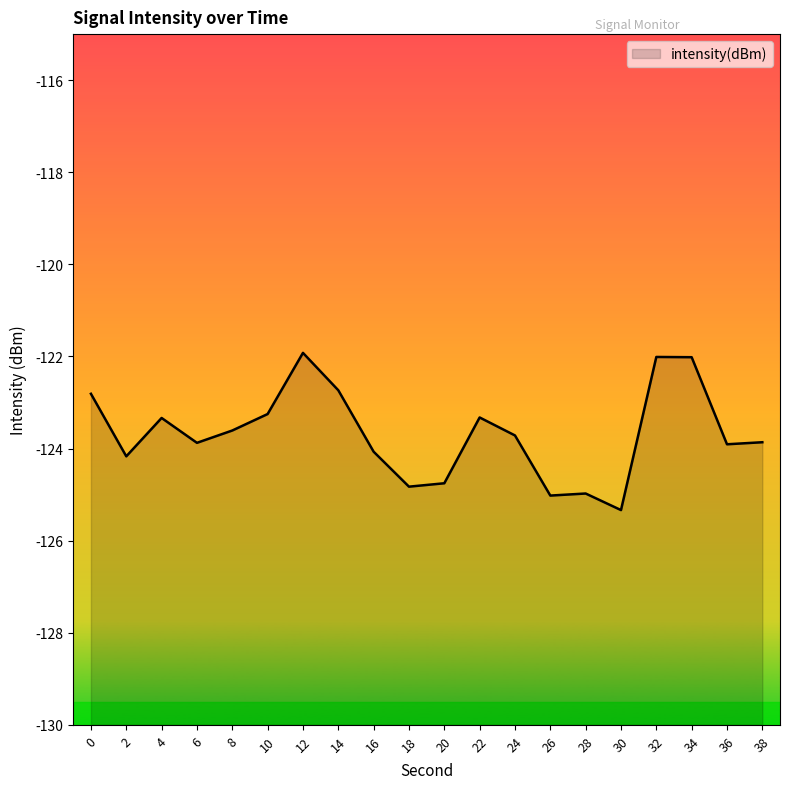

What is the minimum value shown in the chart?

-125.3